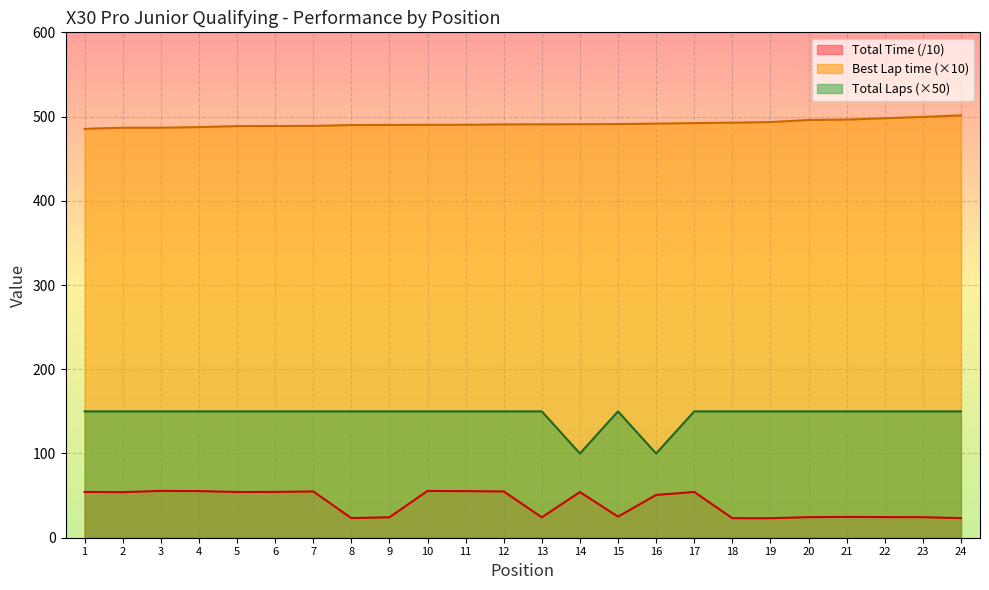

True or false: Total Time and Total Laps intersect in this chart.

False